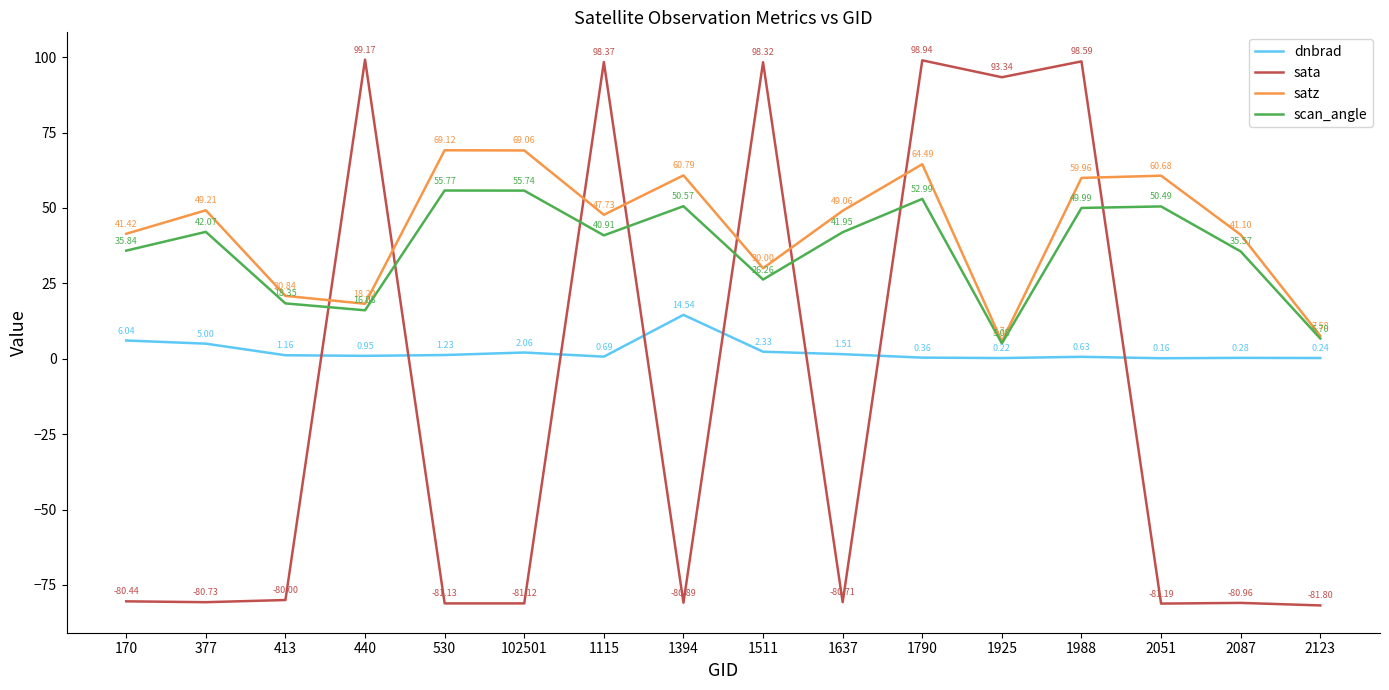

How many values in sata are below zero?

10